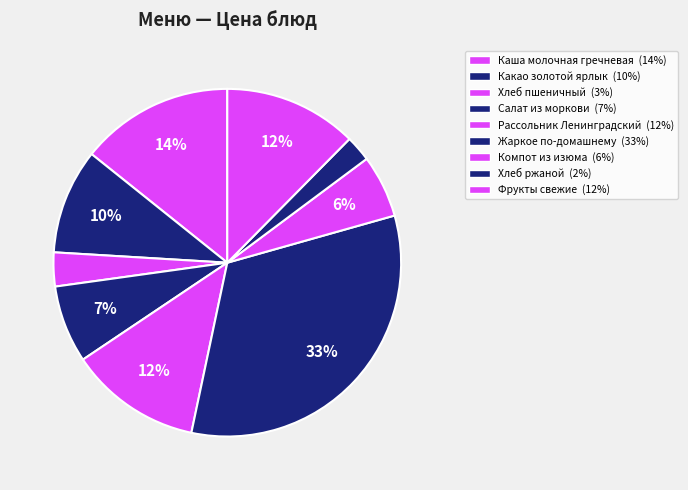

Rank the categories by value from highest to lowest.

Жаркое по-домашнему, Каша молочная гречневая, Фрукты свежие, Рассольник Ленинградский, Какао золотой ярлык, Салат из моркови, Компот из изюма, Хлеб пшеничный, Хлеб ржаной